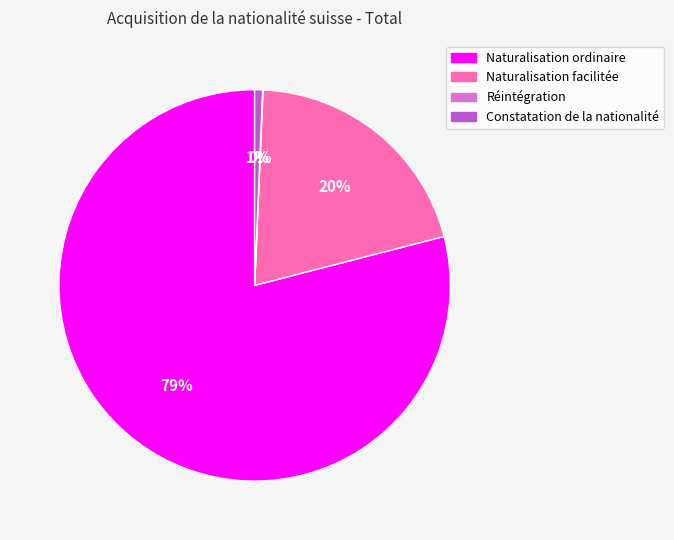

Is it true that Naturalisation facilitée is 34% of the pie?

False